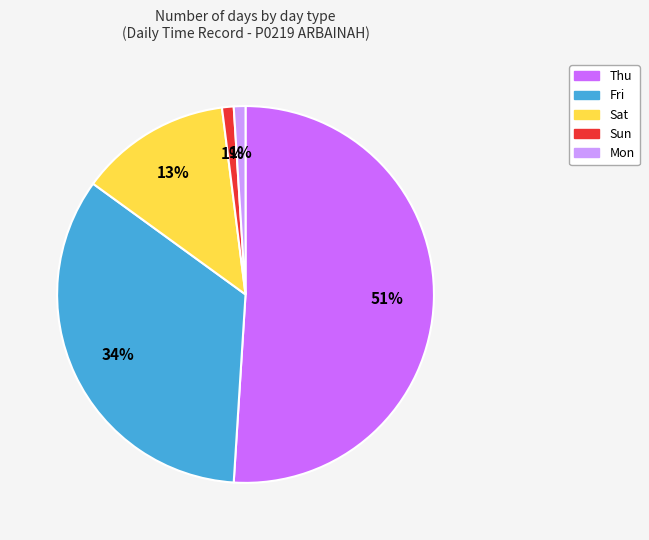

To the nearest percent, what is the difference between the largest and smallest slice percentages?

50%